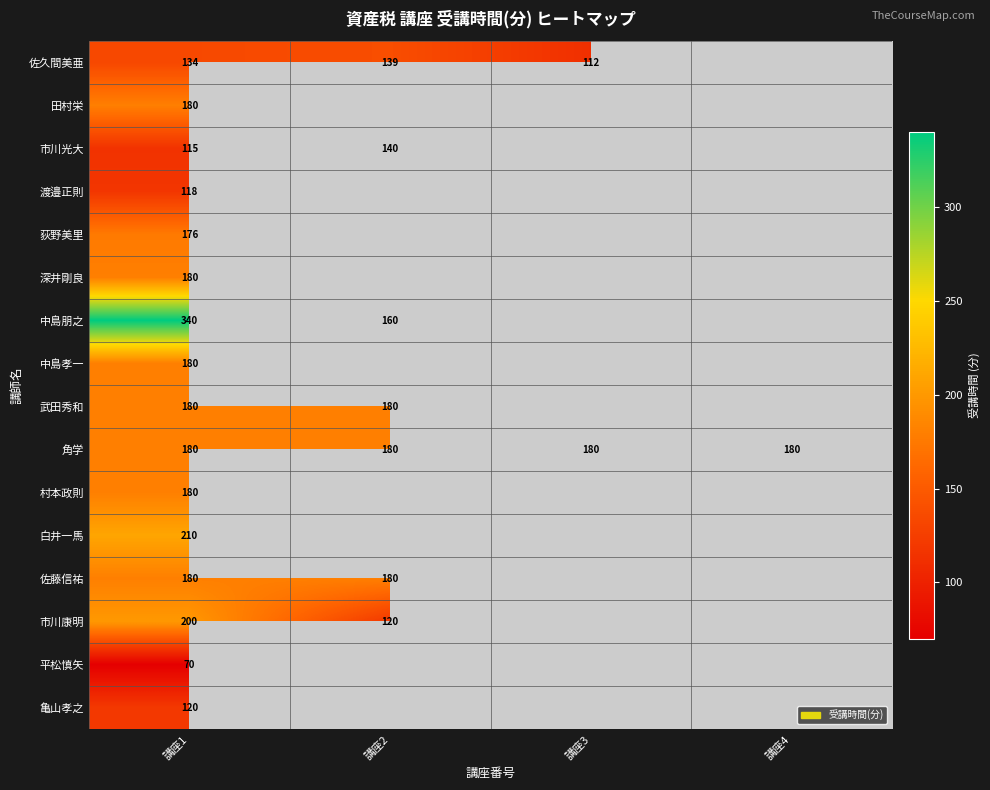

True or false: 白井一馬 has a value of 210 at 講座1.

True